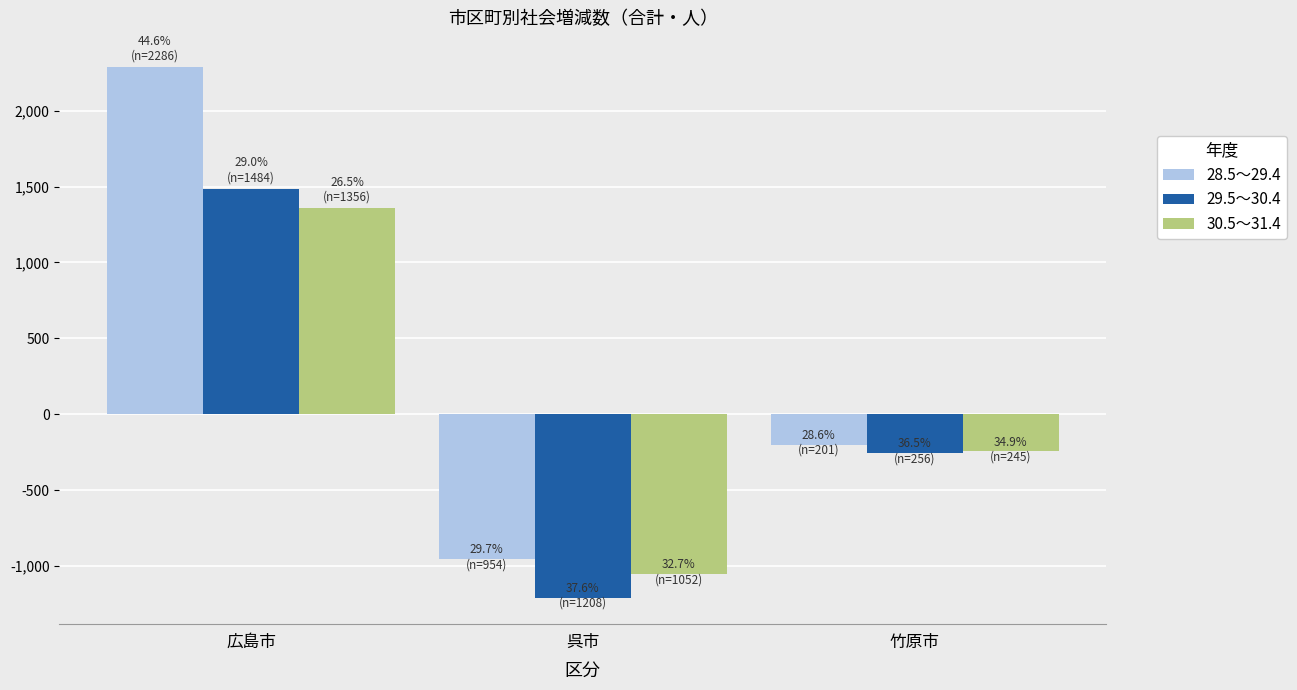

How many groups of bars are there?

3